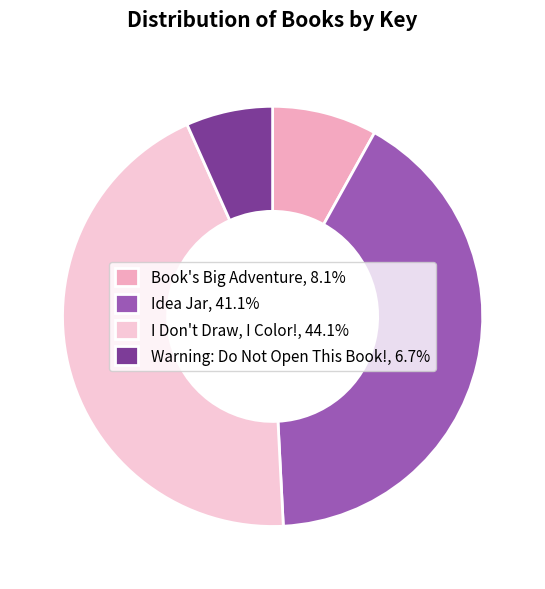

Does Idea Jar, 41.1% account for over 50% of the chart?

No